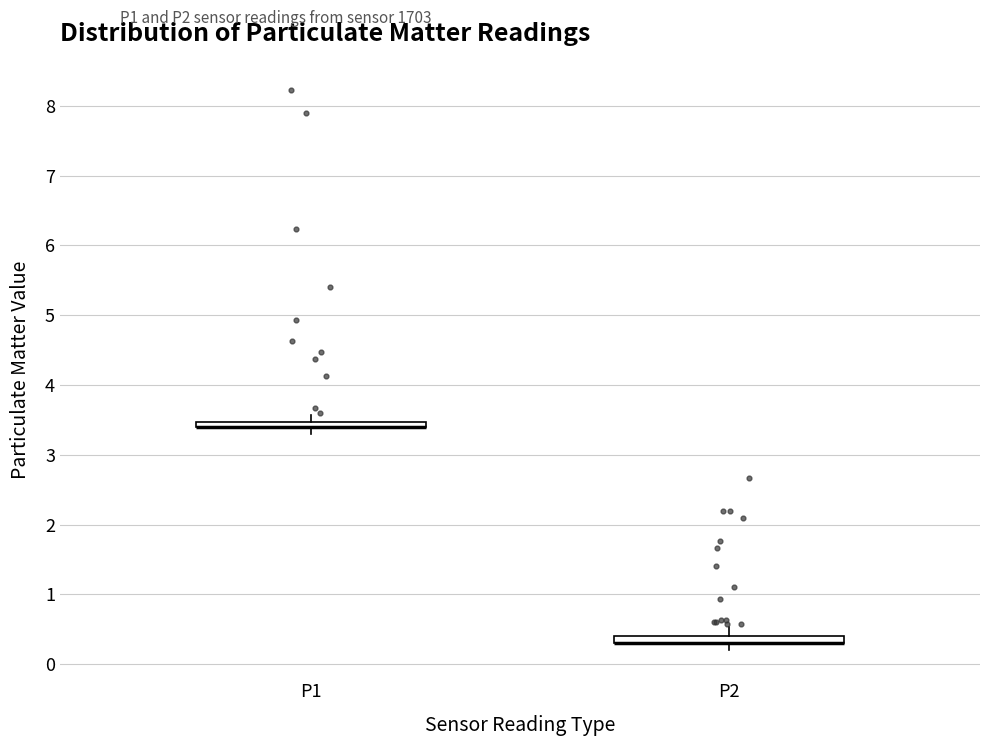

Where is the lower edge of the box for P1 on the y-axis? The values are not printed on the chart, so give them approximately, as read against the axis.

3.4